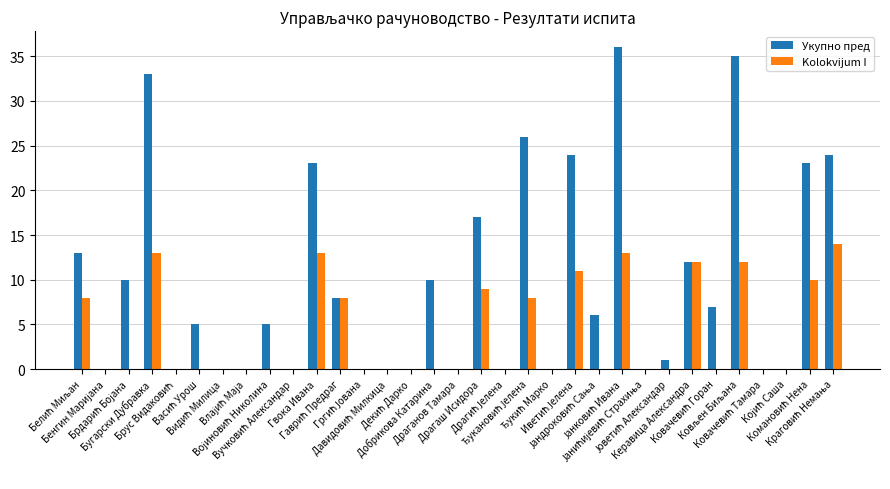

What is the maximum value shown in the chart?

36